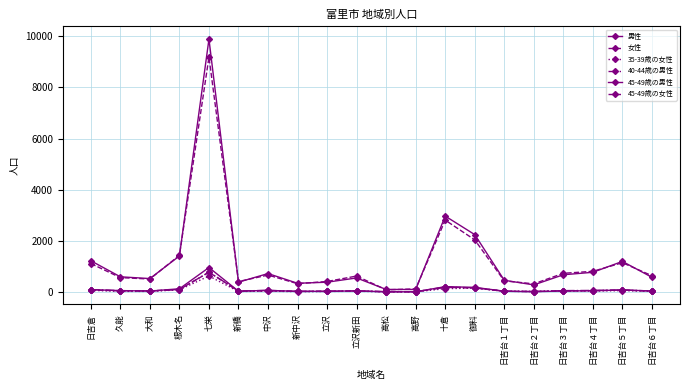

In 35-39歳の女性, how many points are higher than both neighbors (excluding endpoints)?

6